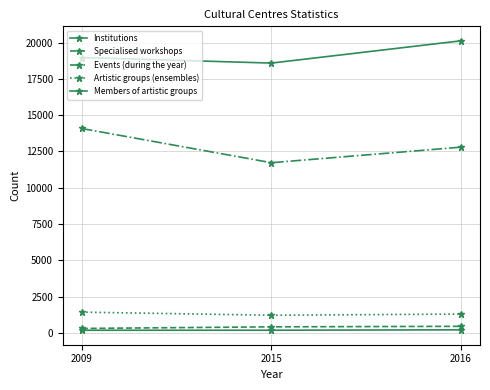

At which label does Specialised workshops first exceed 423?

2016